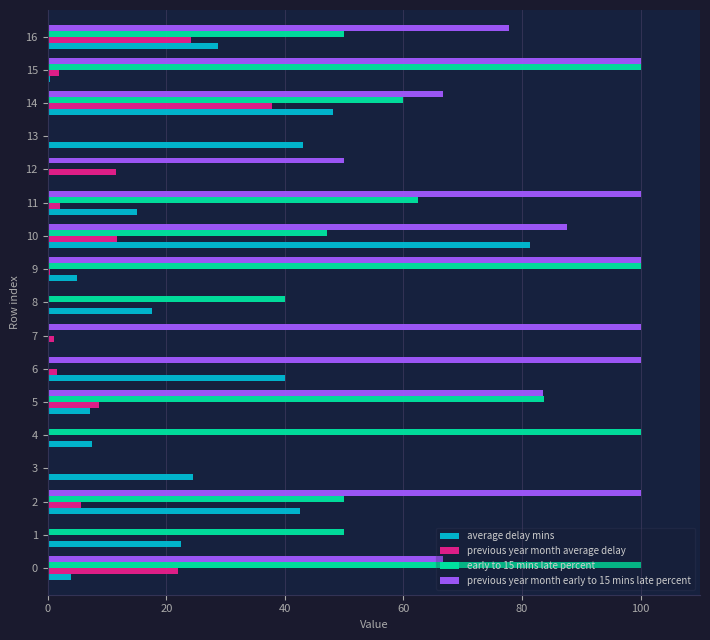

How many categories are shown in the chart?

17